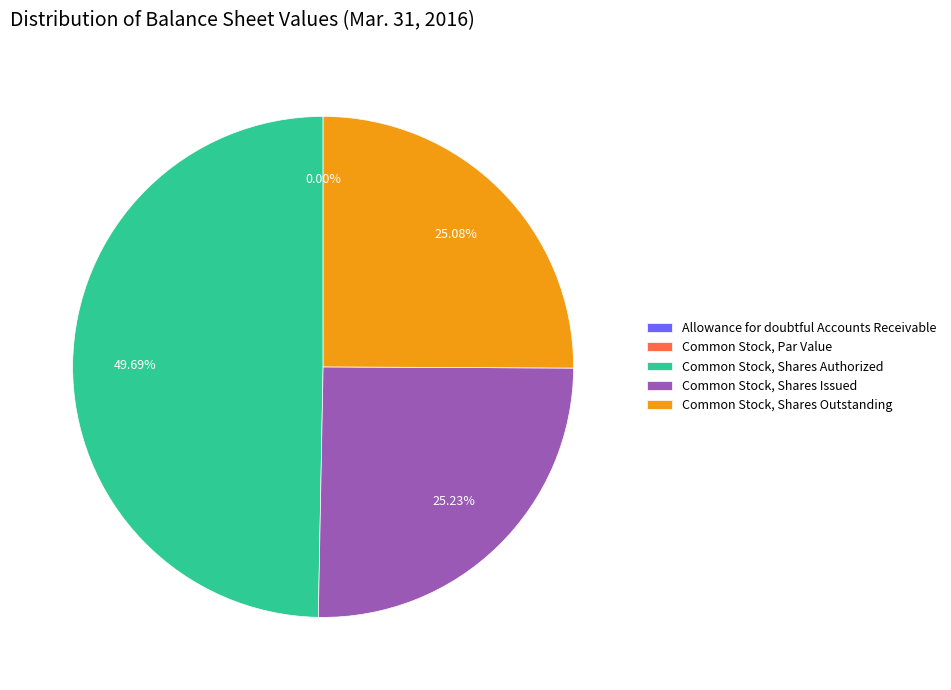

Which category has the biggest portion of the pie?

Common Stock, Shares Authorized